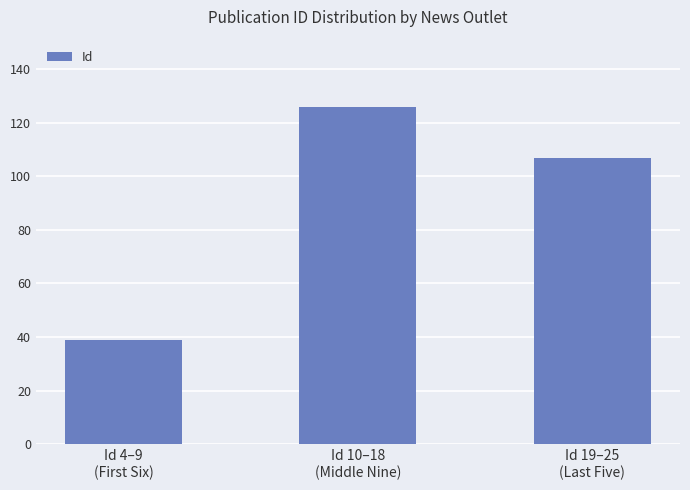

Is it true that the value at Id 4–9
(First Six) is 39?

True